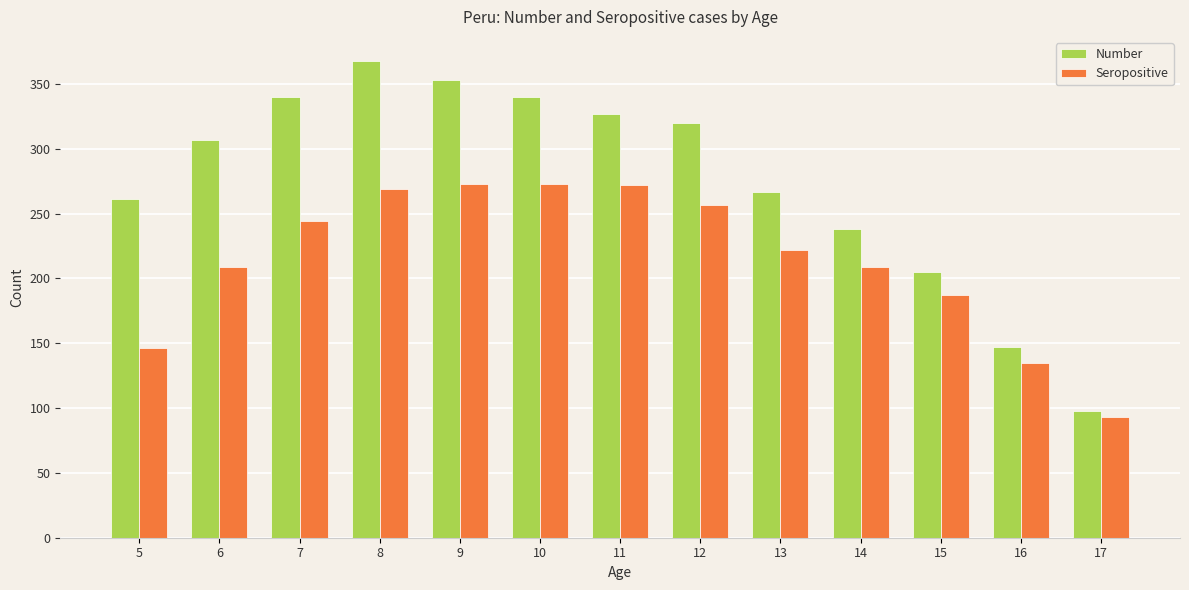

Count the number of categories in the chart.

13